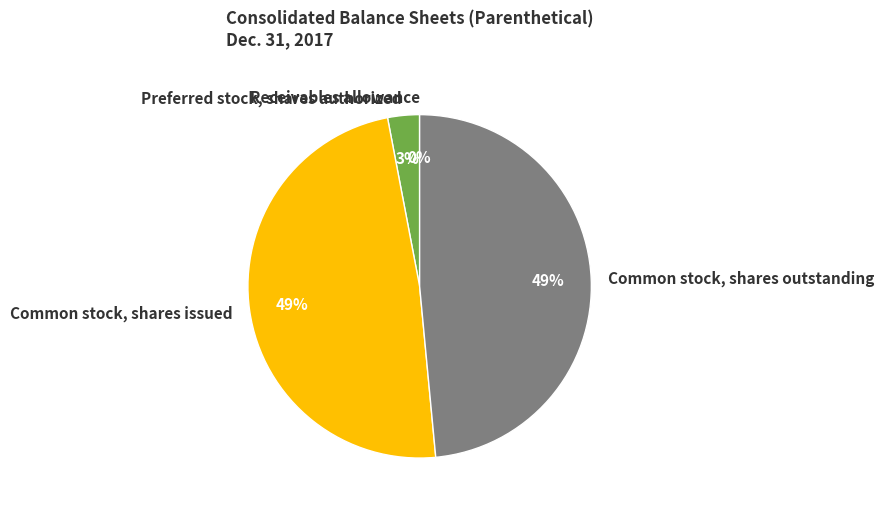

Does Common stock, shares issued account for over 50% of the chart?

No